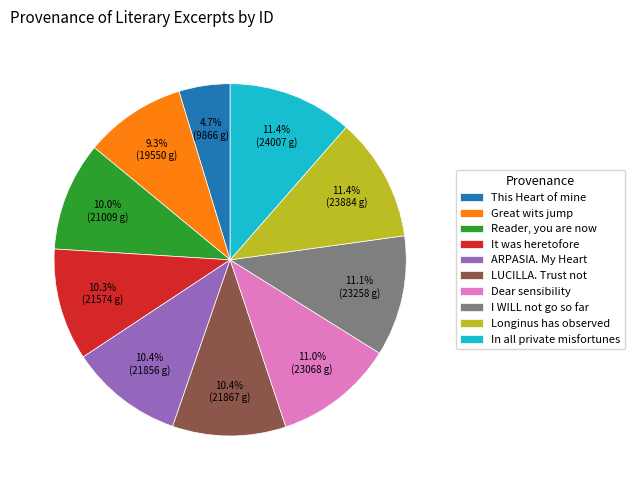

What percentage is NOT represented by ARPASIA. My Heart?

89.6%